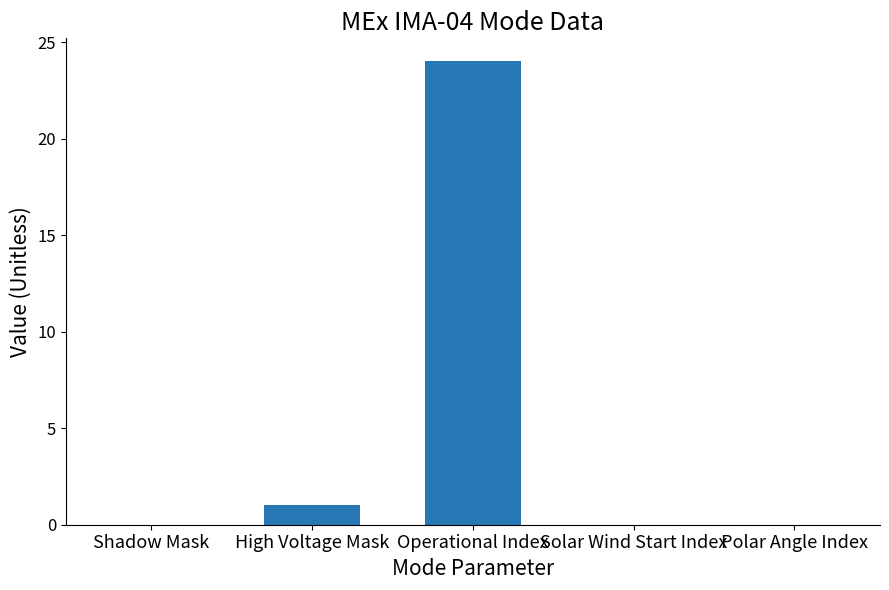

How many data points does each series have?

5